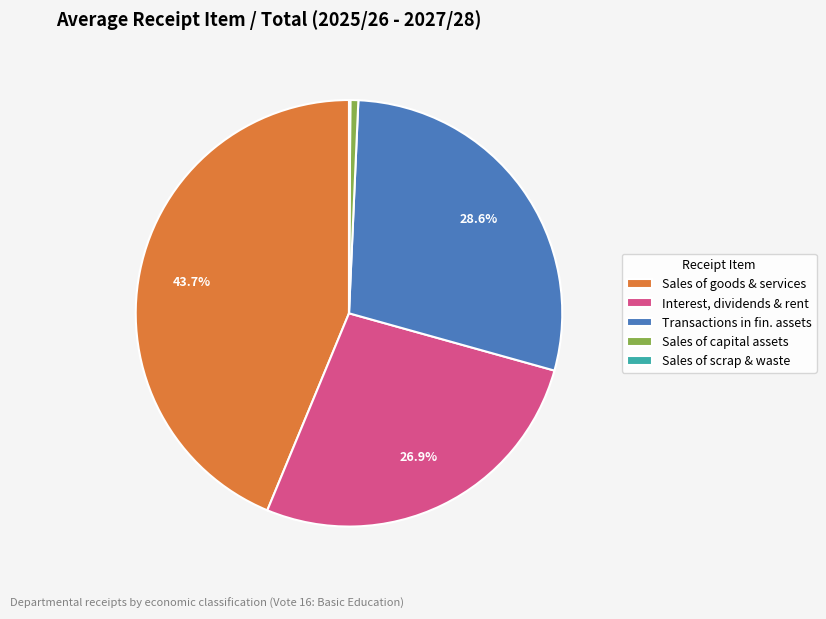

Which slice is the largest?

Sales of goods & services